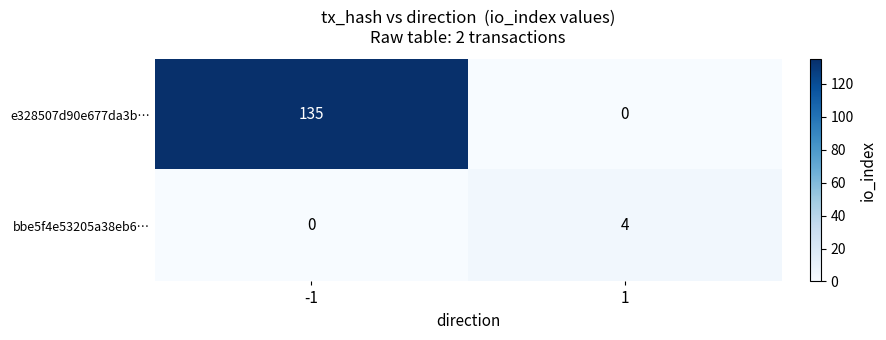

Which series has the widest spread of values?

e328507d90e677da3b…